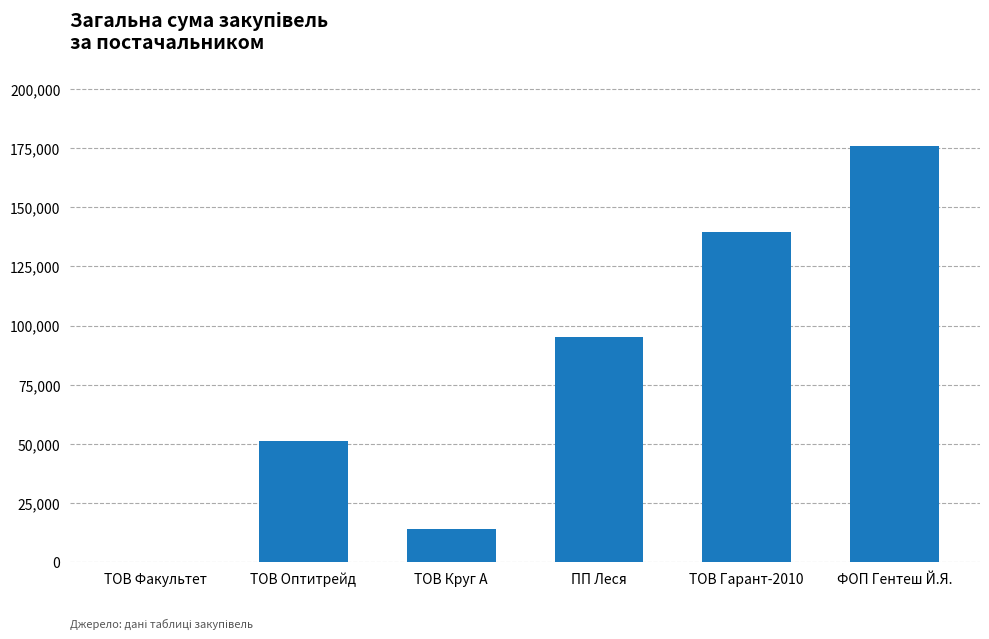

What is the average value?

79360.2